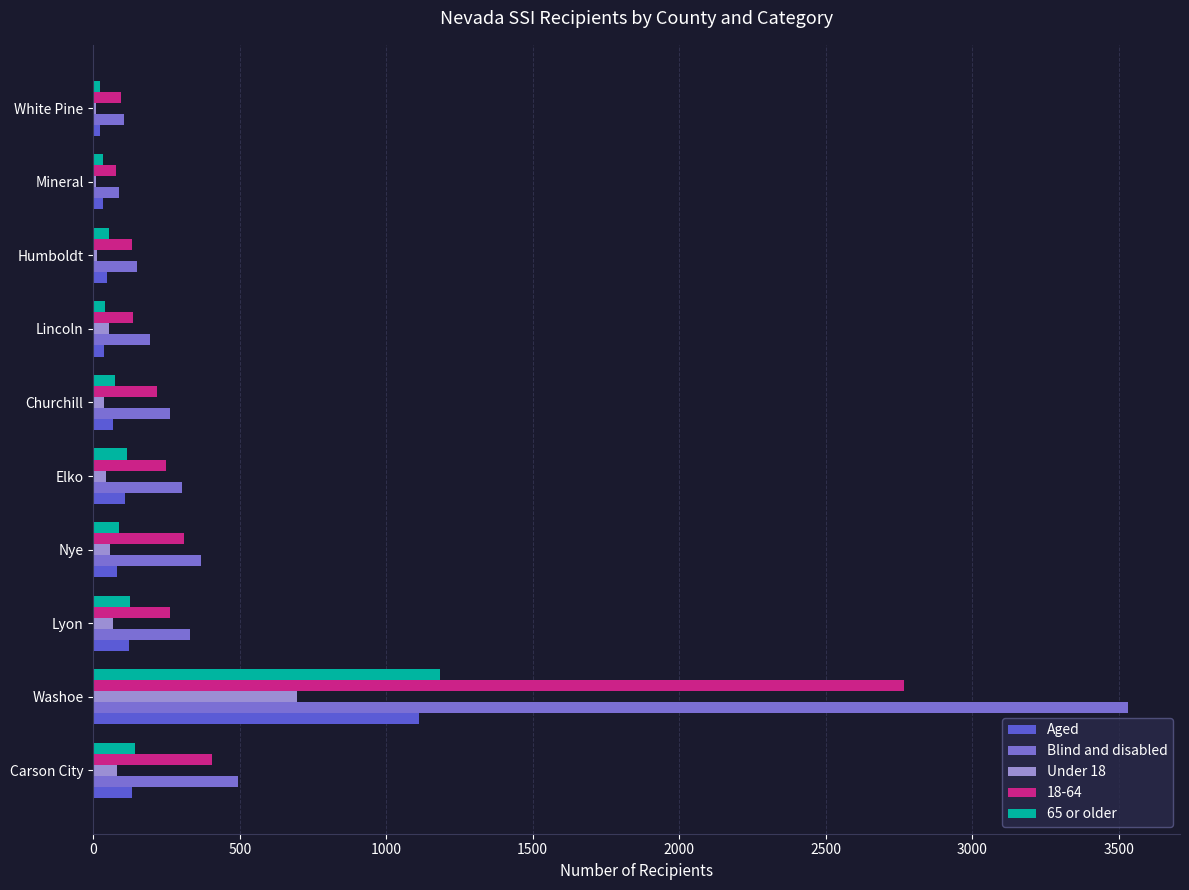

What are all the series names shown in the legend?

Aged, Blind and disabled, Under 18, 18-64, 65 or older